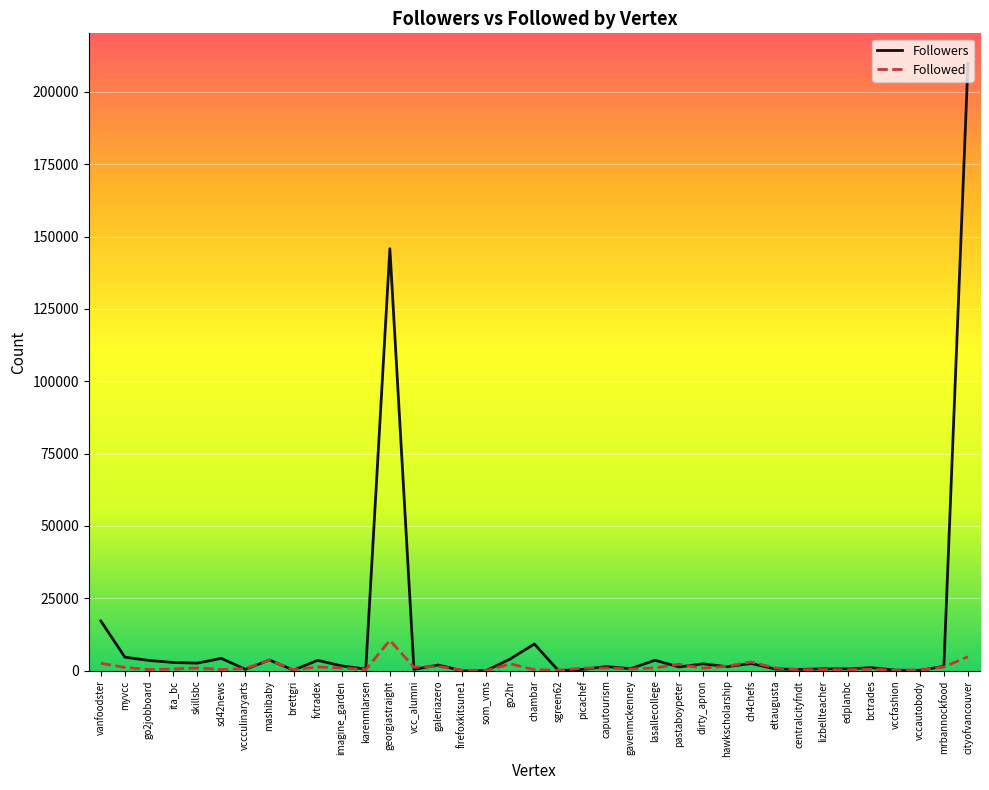

What position from the right is hawkscholarship?

11